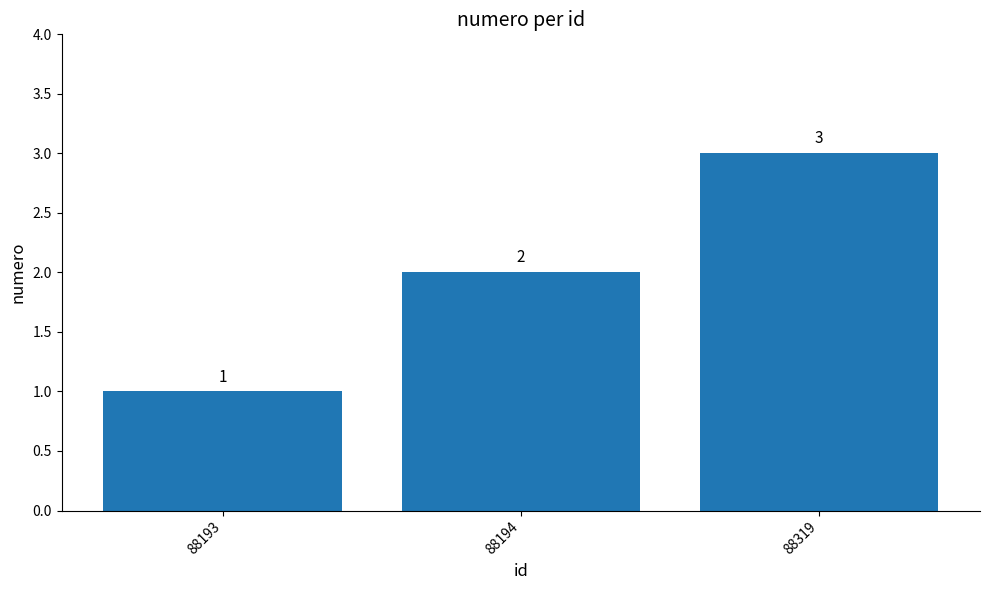

Are the bars horizontal?

No